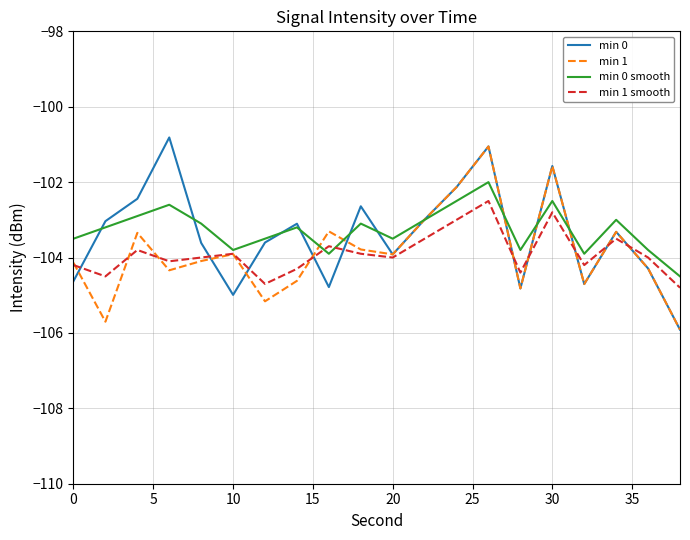

What is the maximum value for min 0?

-100.8